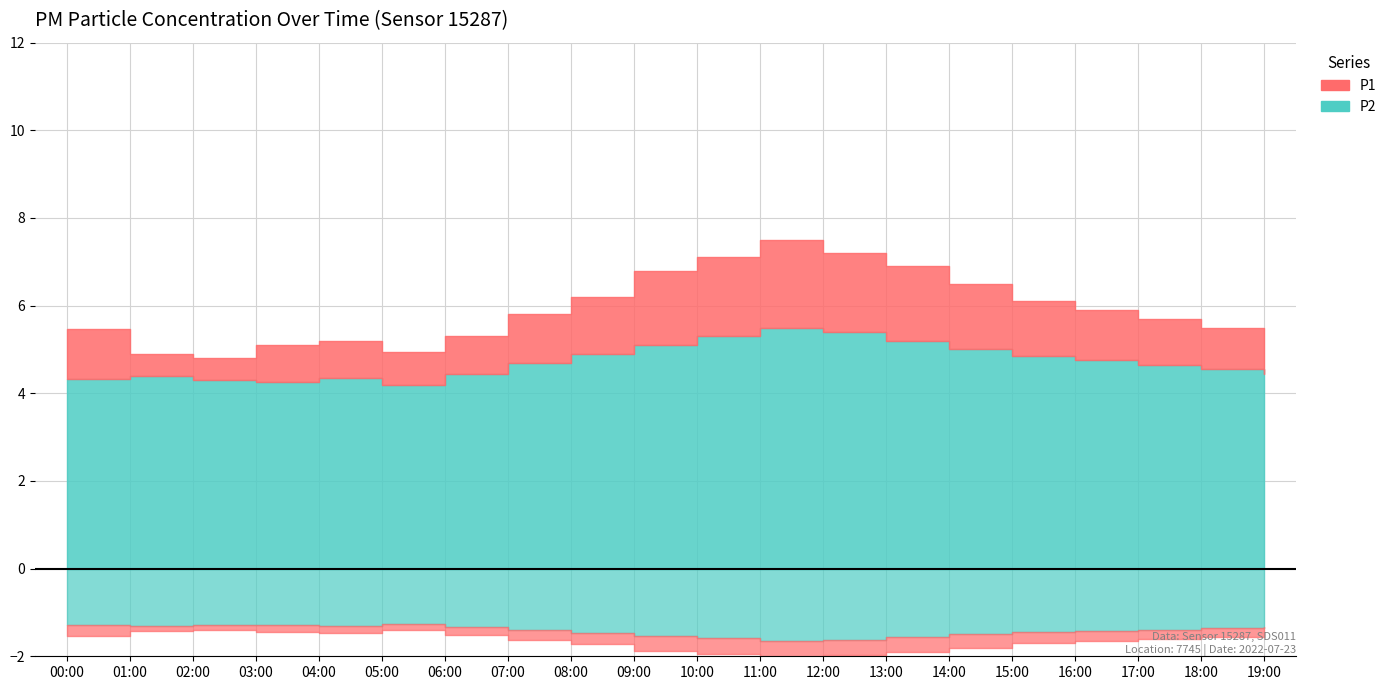

At which label is P1 closest to 6?

15:00